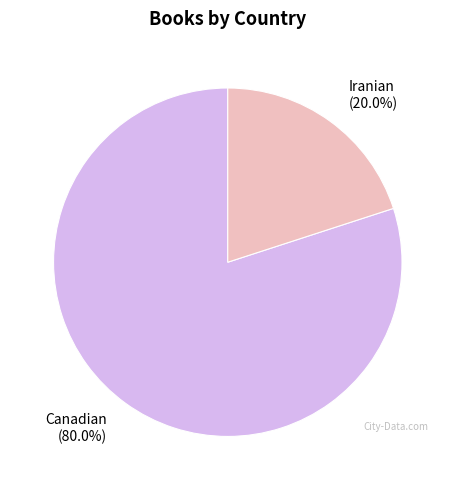

Between Iranian and Canadian, which is larger?

Canadian